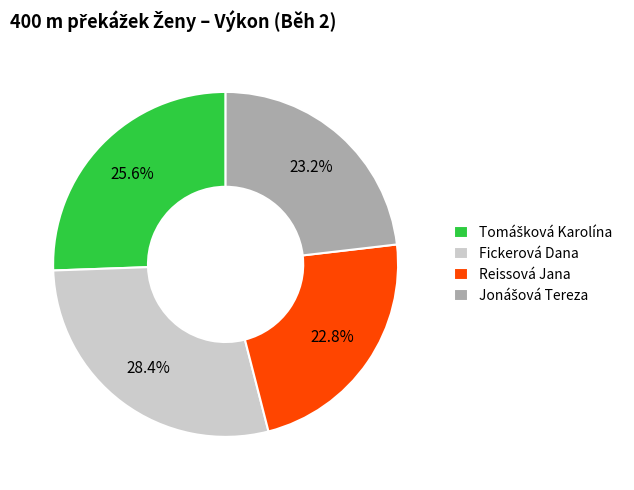

Does Fickerová Dana represent more than half of the total?

No